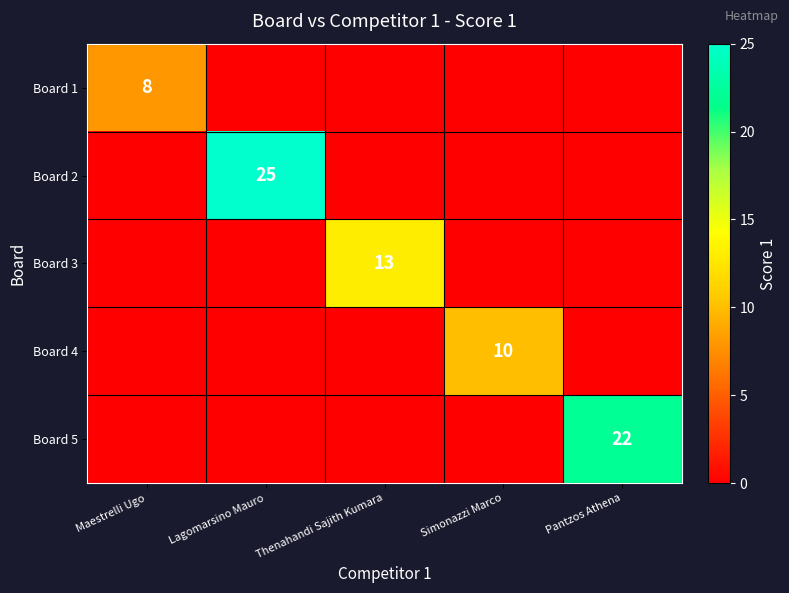

Is it true that Board 3 equals 13 at Thenahandi Sajith Kumara?

True